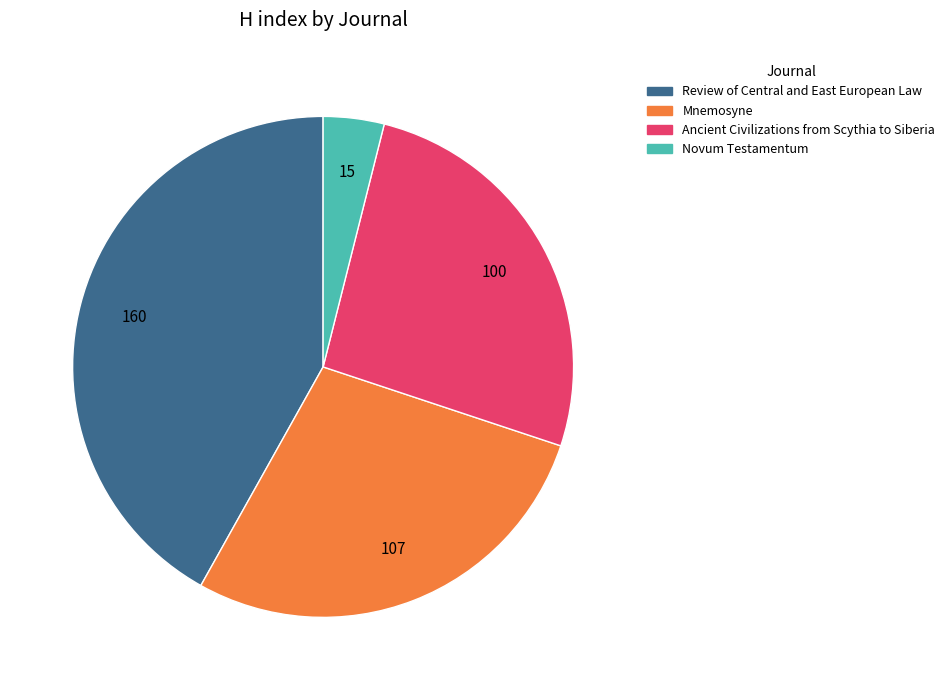

How many slices are in this pie chart?

4